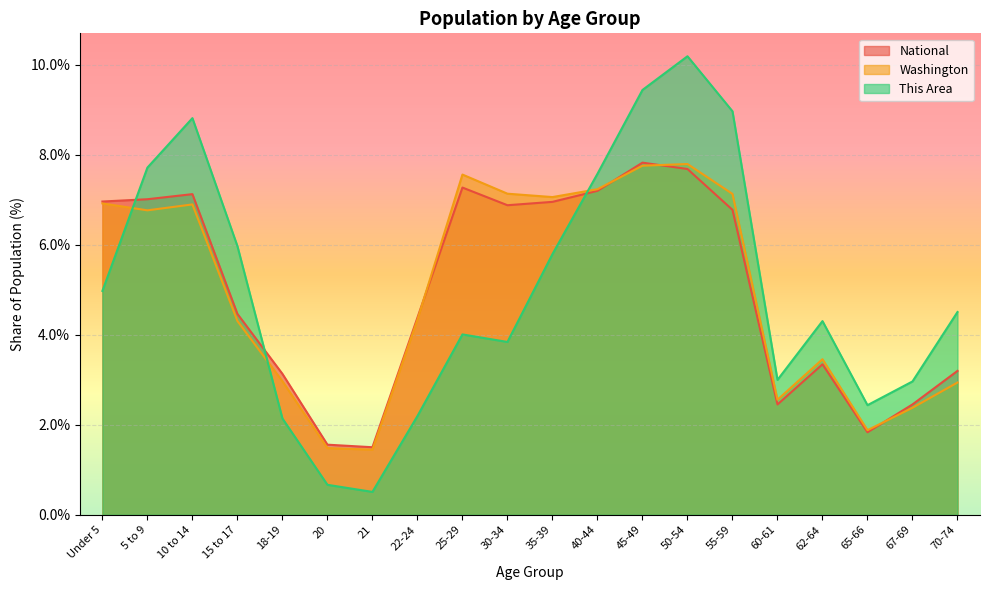

In This Area, how many points are higher than both neighbors (excluding endpoints)?

4